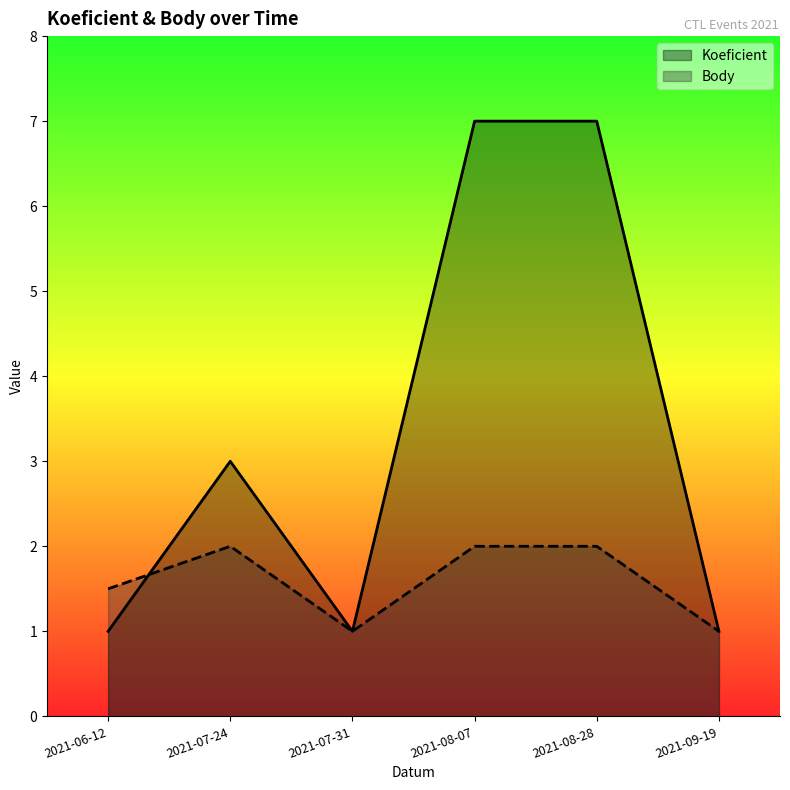

What is the sum of the Koeficient values at 2021-07-31 and 2021-09-19?

2.0